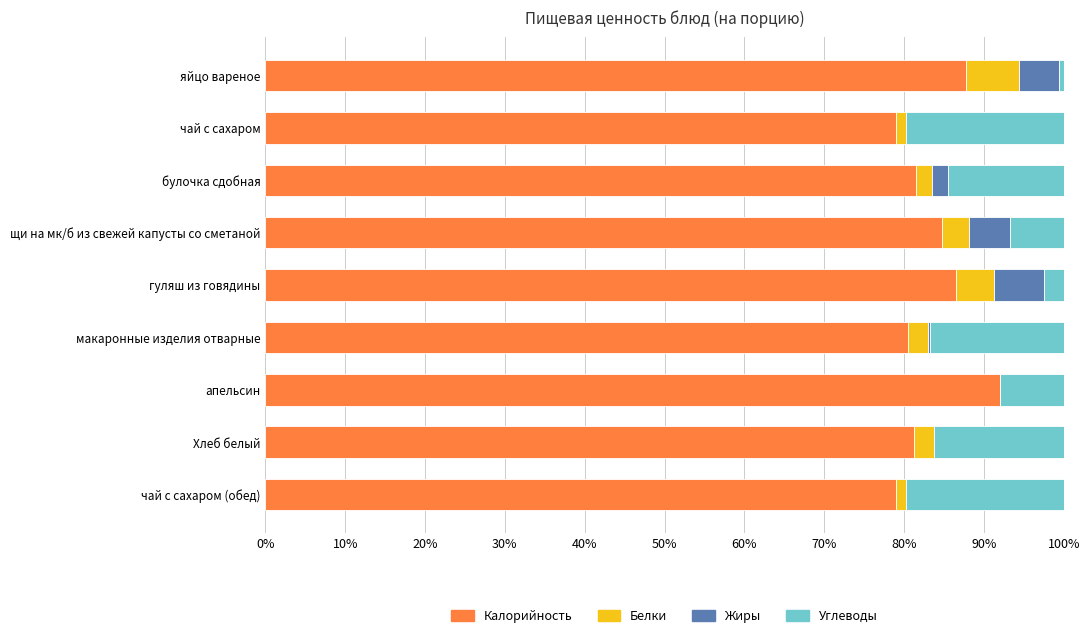

At which label does Калорийность reach its peak?

апельсин